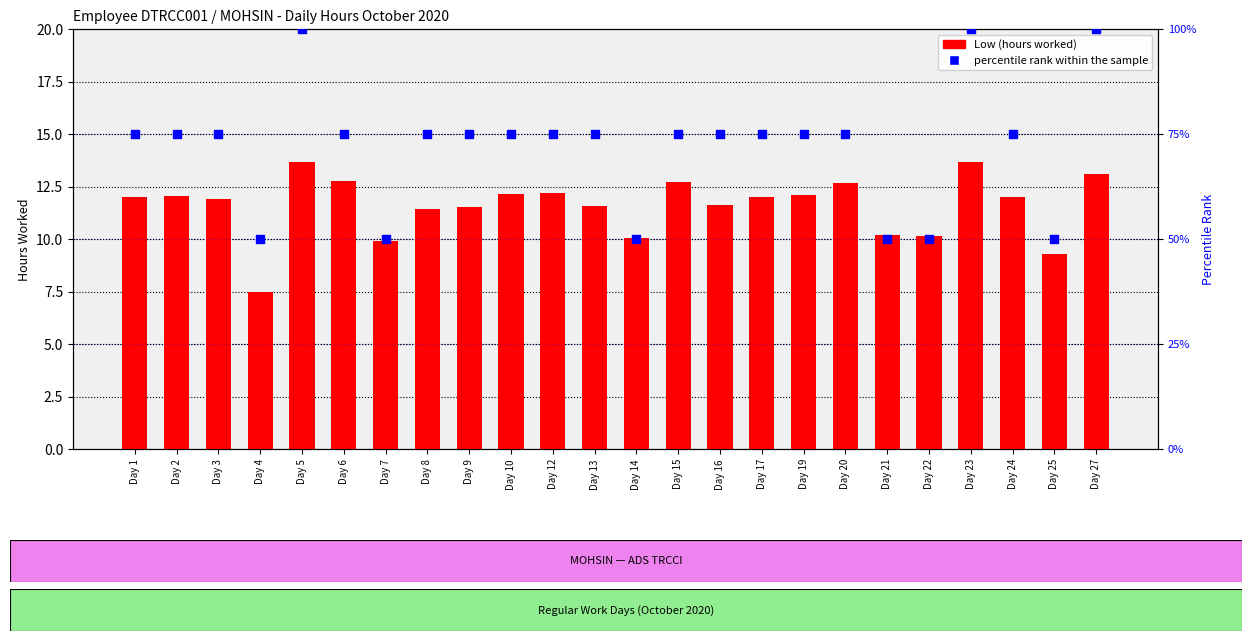

Which series contains the lowest Y value?

Low (hours worked)